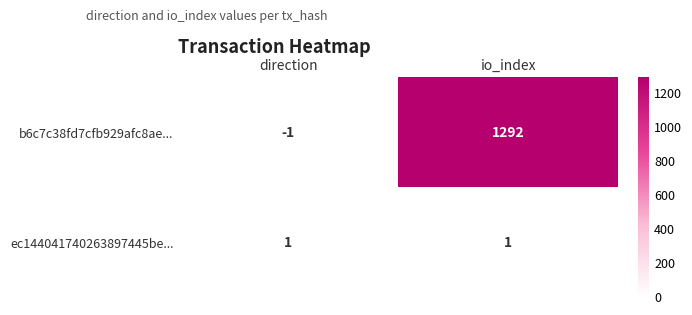

Reading left to right, what are all the values shown in this chart?

b6c7c38fd7cfb929afc8ae...: direction=-1	io_index=1292
ec144041740263897445be...: direction=1	io_index=1